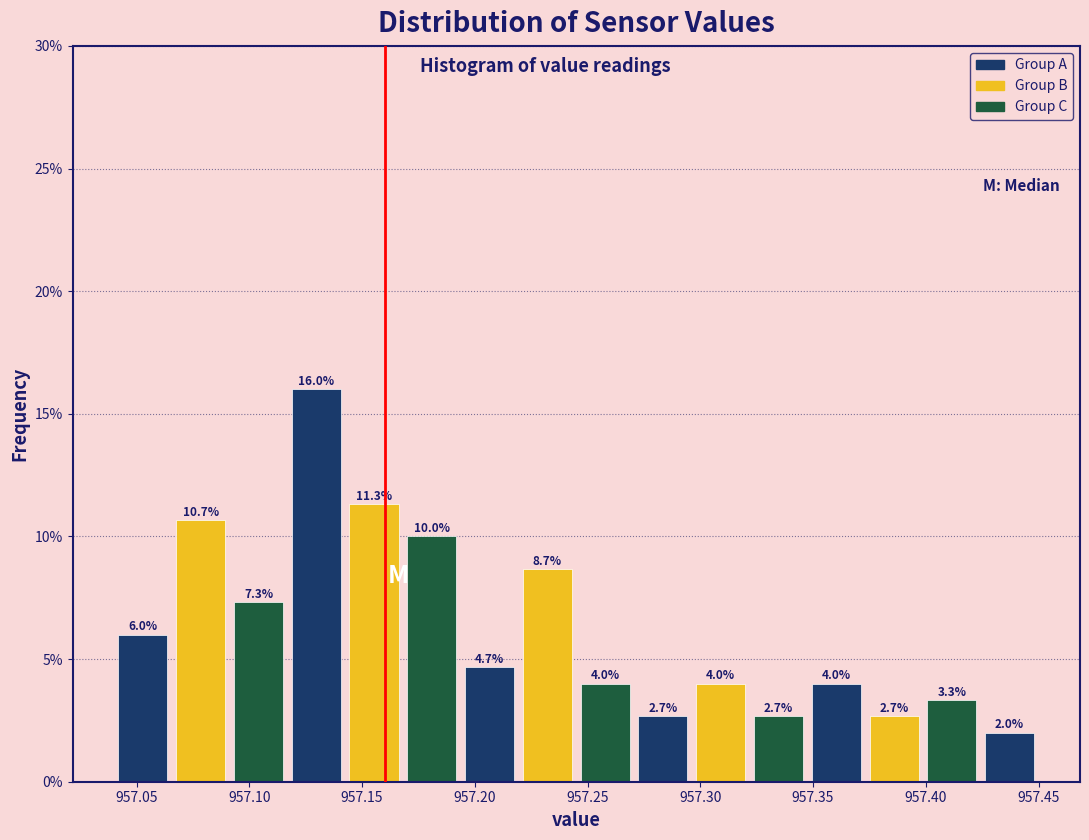

What is the height of the bar covering 957.350 to 957.375 on the x-axis? The bar edges are not printed on the chart, so give them approximately, as read against the axis.

4.0